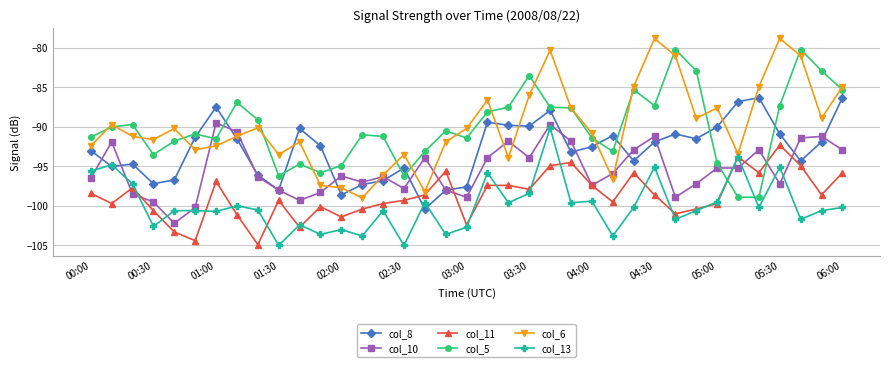

In col_8, how many points are lower than both neighbors (excluding endpoints)?

10